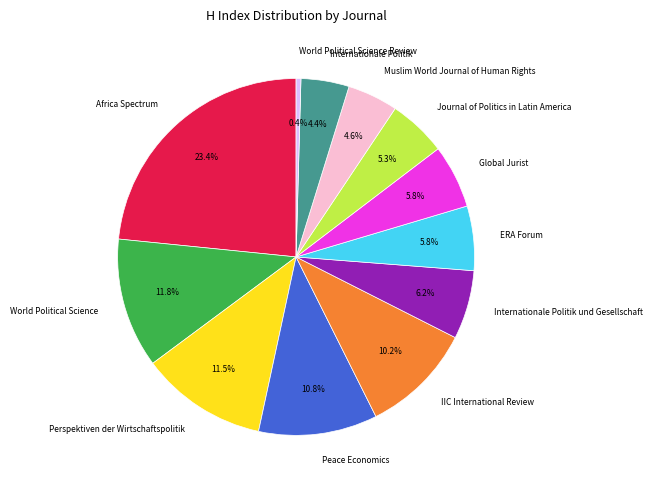

Which category has the biggest portion of the pie?

Africa Spectrum